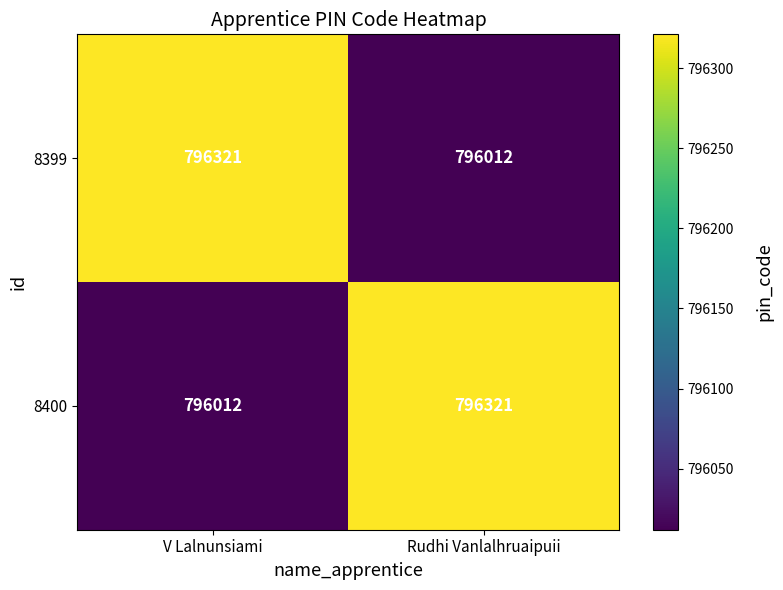

What is the total value across all series at V Lalnunsiami?

1592333